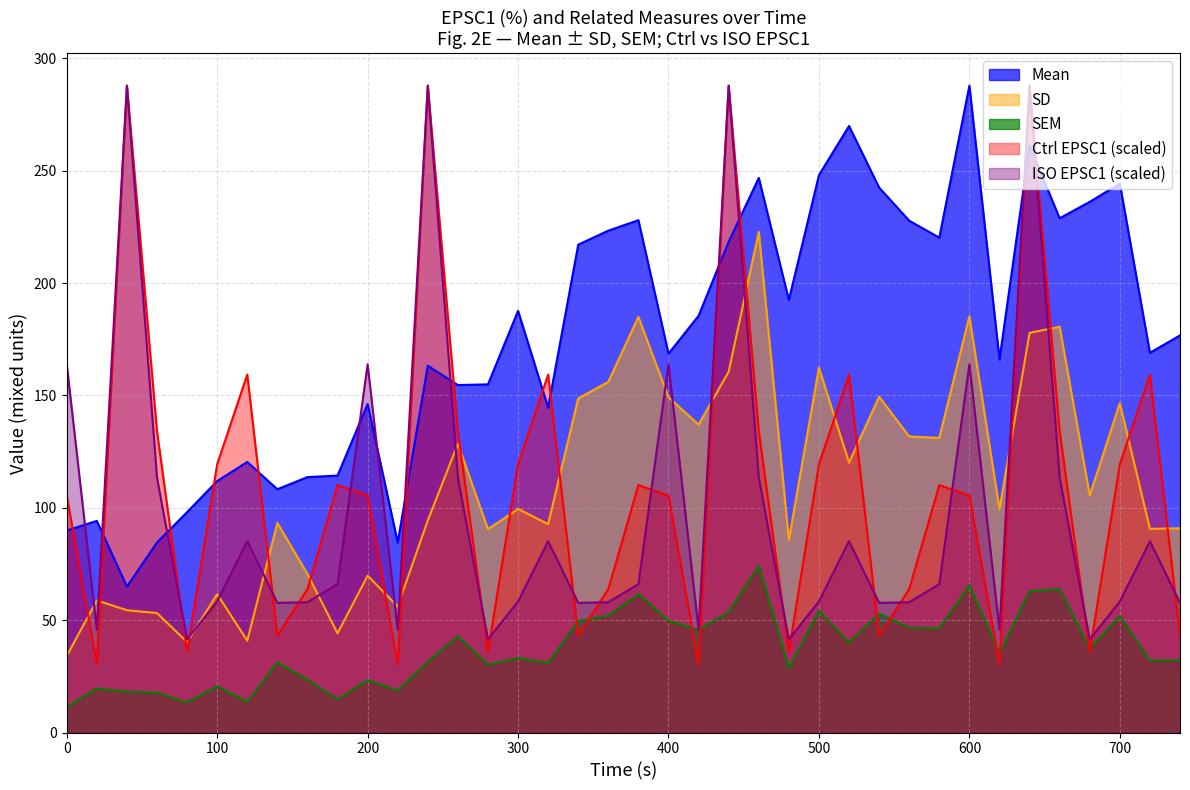

Between 520 and 580, which series saw the biggest shift?

Mean